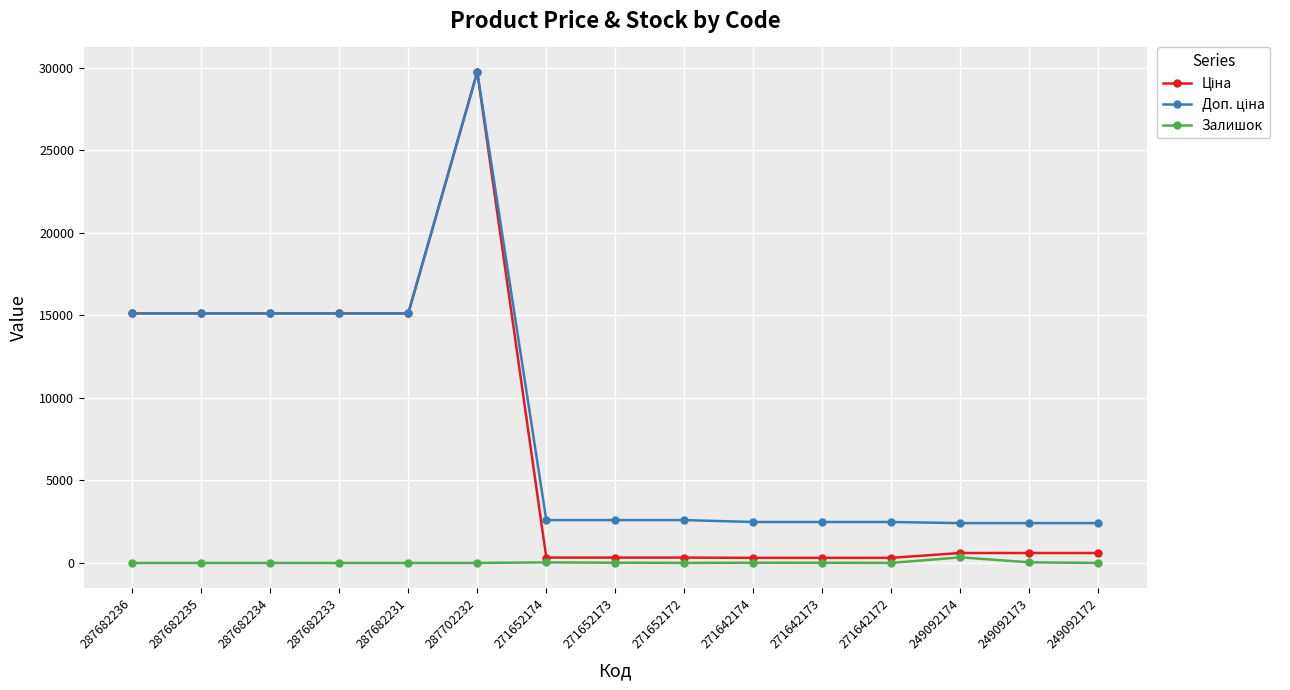

The Залишок series shows 4.0 at 271652172. True or false?

True